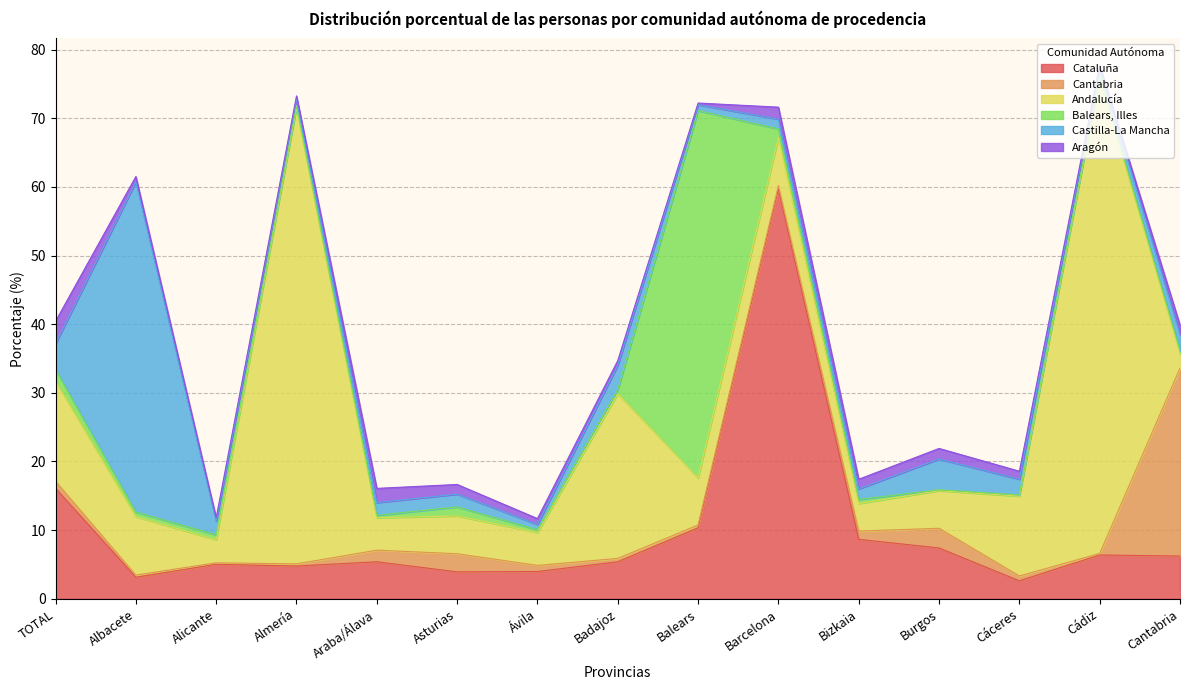

Which has a higher value, Cádiz or Almería?

Cádiz